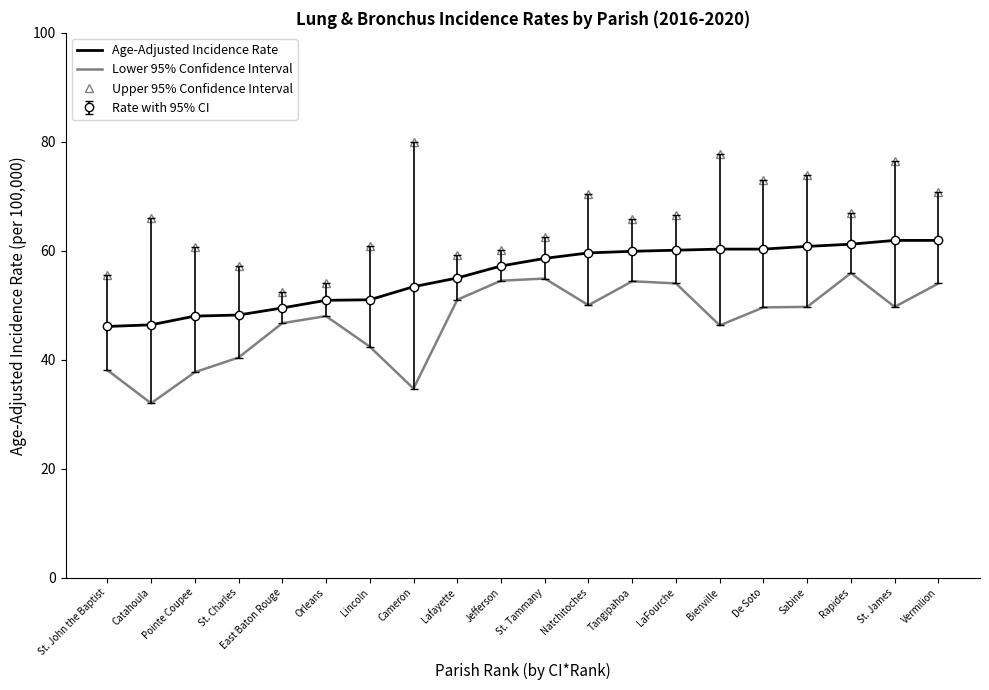

Count the number of data series in this chart.

3